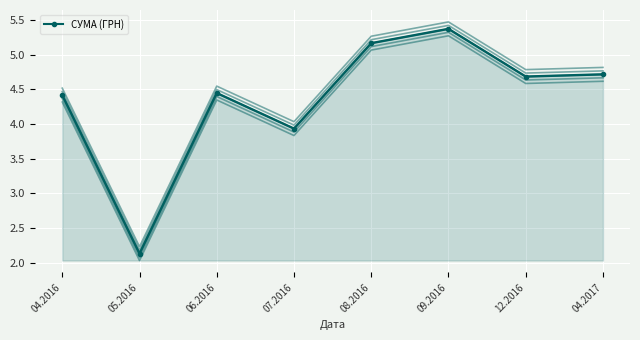

Between 04.2016 and 05.2016, which is larger?

04.2016